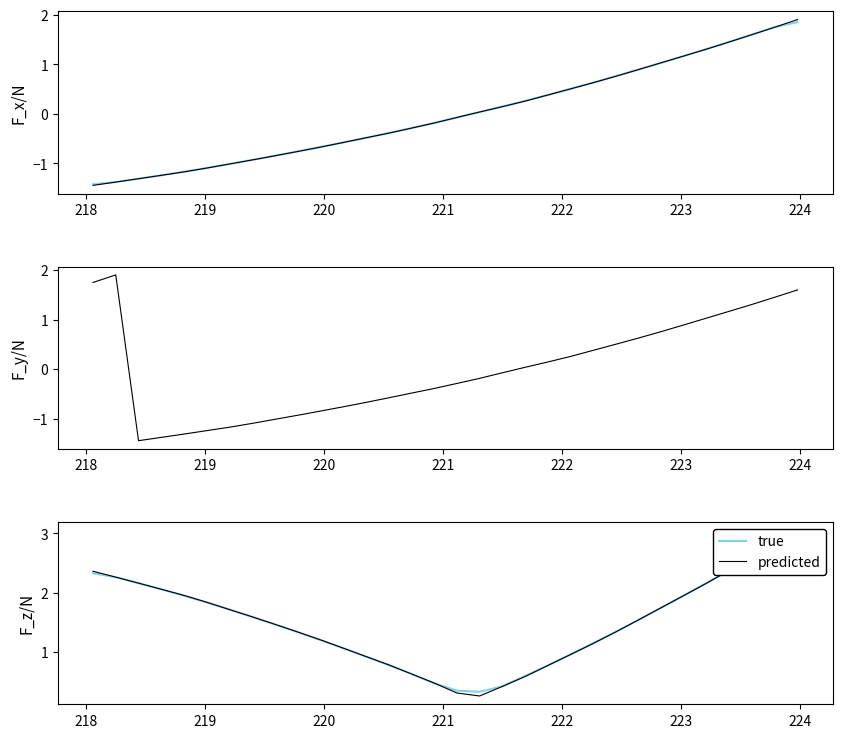

What is the greatest value displayed?

3.1